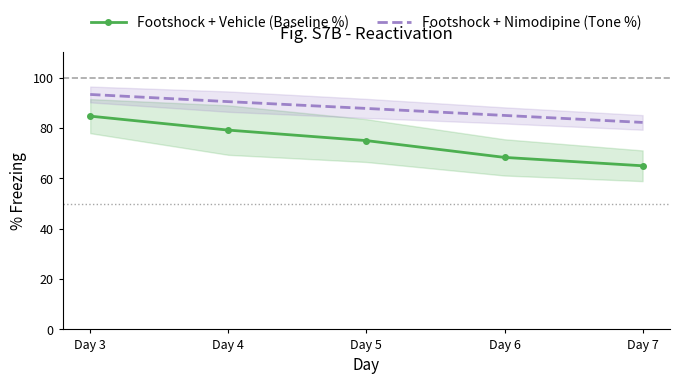

What is the sum of all Footshock + Vehicle (Baseline %) values?

372.2